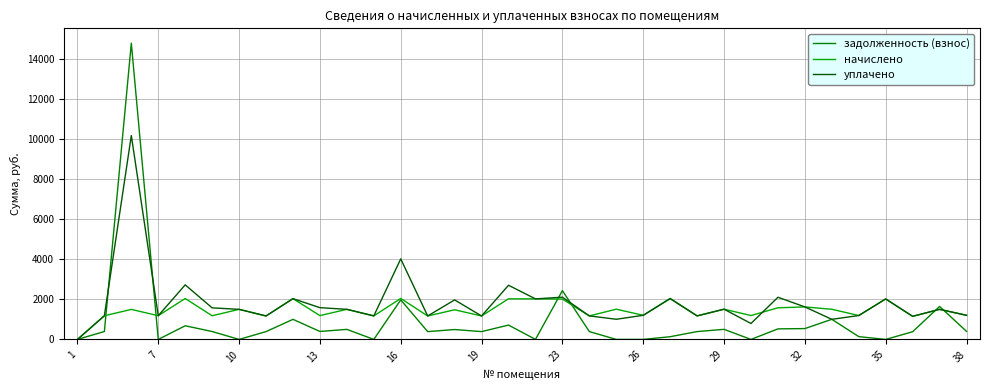

Which series has the largest range (max minus min)?

задолженность (взнос)